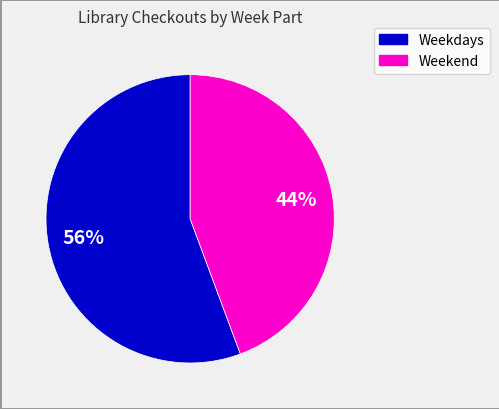

What is the ratio of the value at Weekdays to the value at Weekend?

1.3